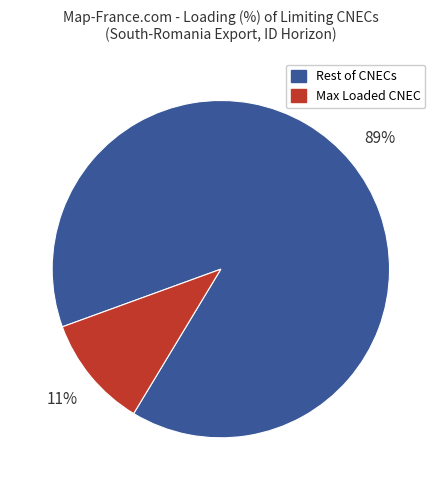

How many segments does this pie chart have?

2